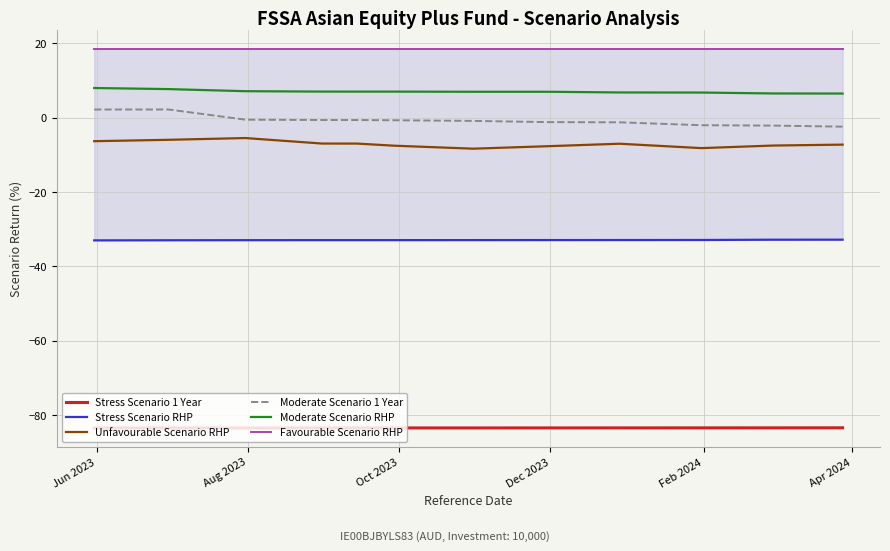

What is the maximum value for Unfavourable Scenario RHP?

-5.5